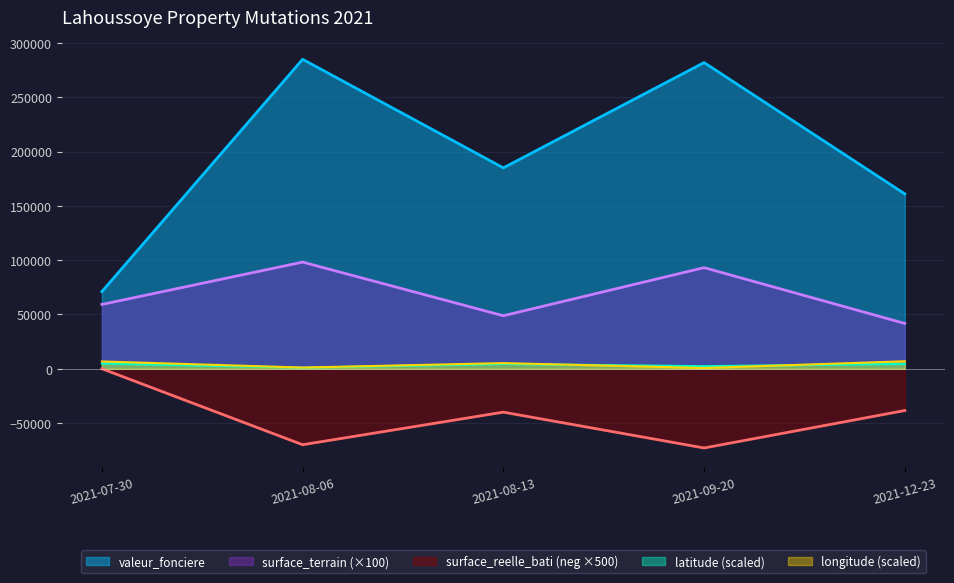

What is the difference between the surface_reelle_bati values at 2021-08-13 and 2021-08-06?

30000.0